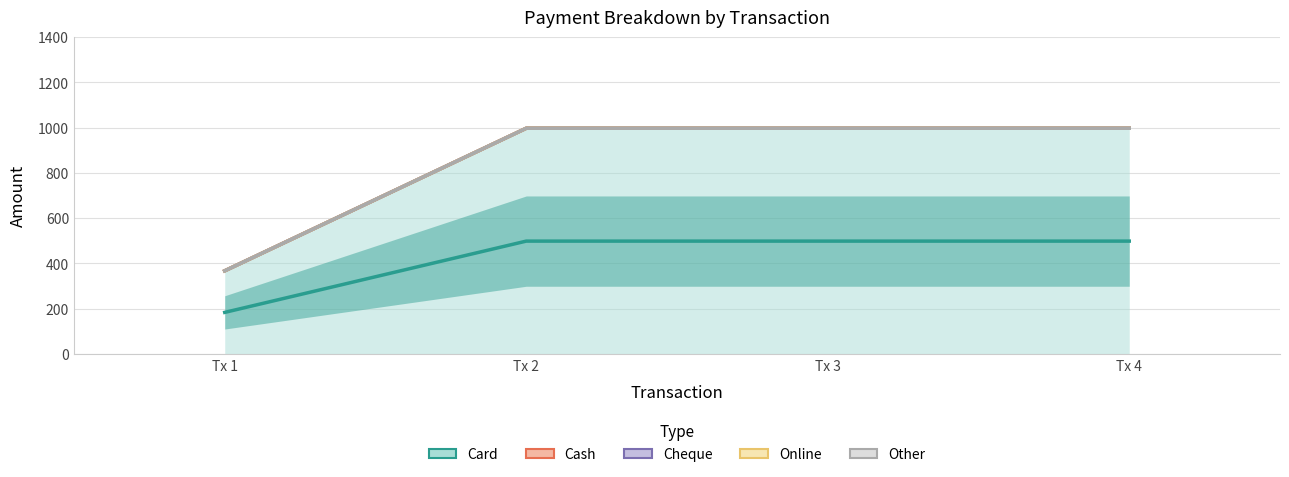

What value does the Card series have at Tx 1?

183.8